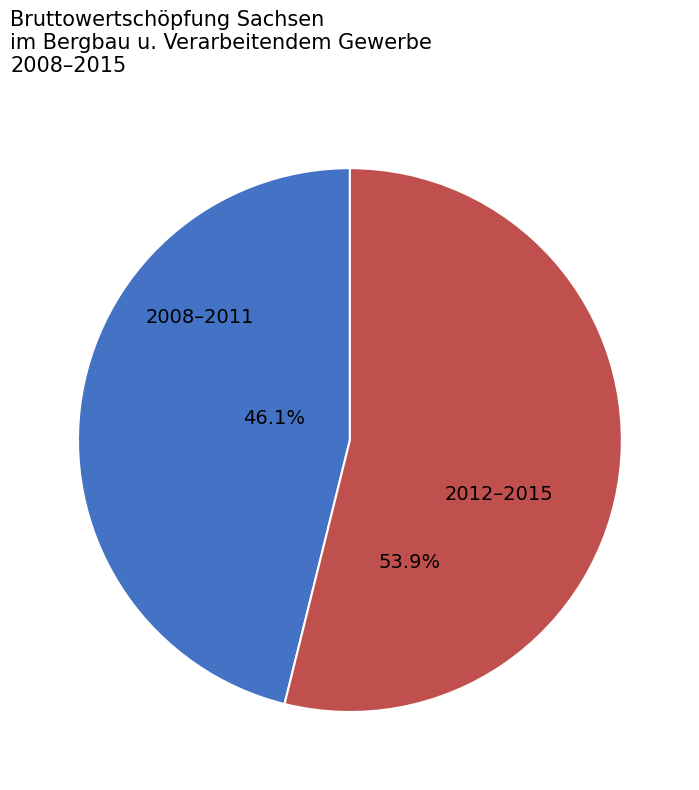

To the nearest percent, what is the average slice percentage?

50%